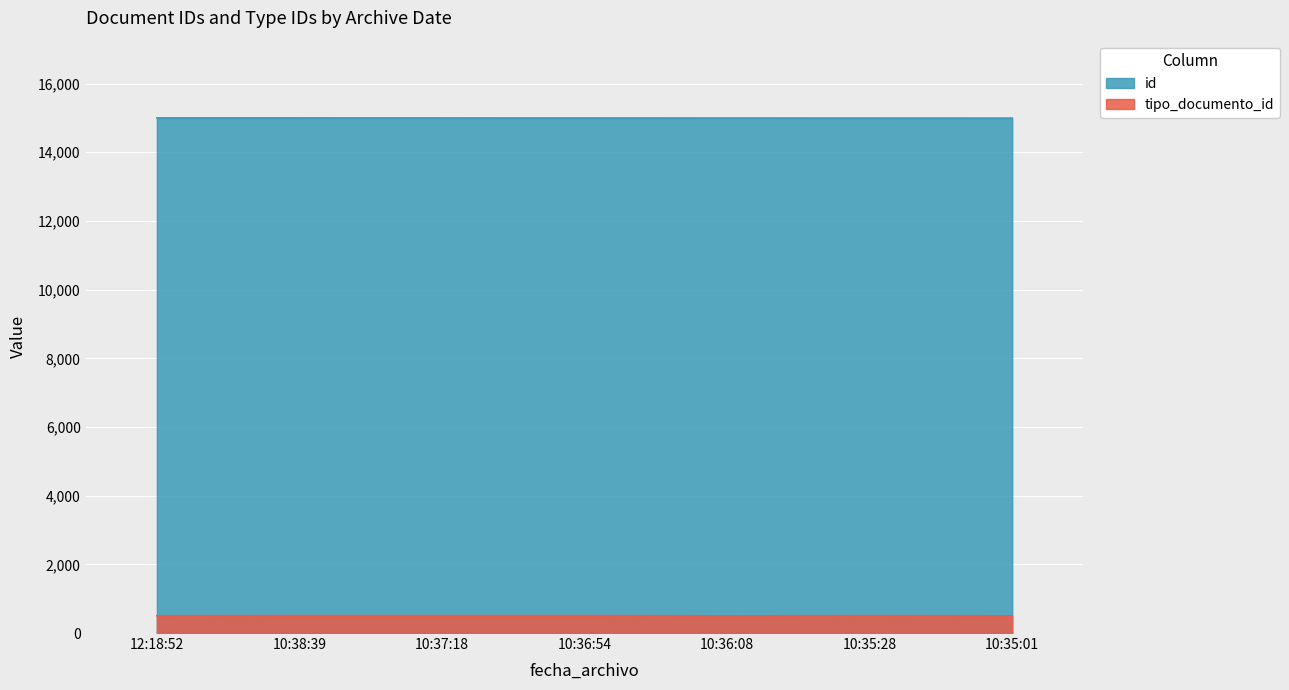

What is the average value of the id series?

14997